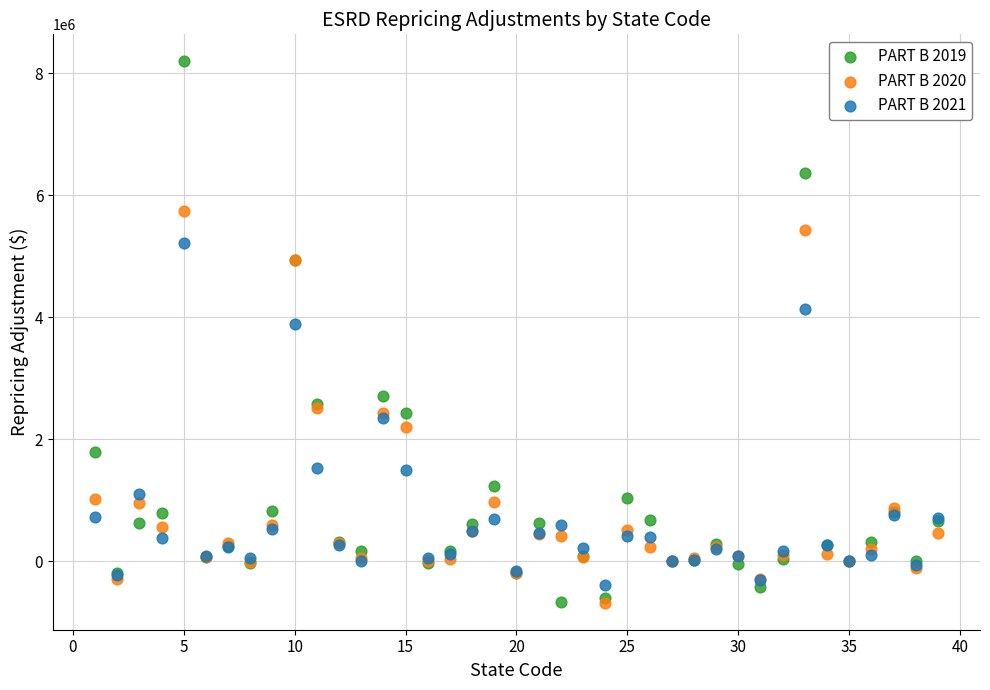

Across all series, what Y value is closest to 3756991?

3891940.3